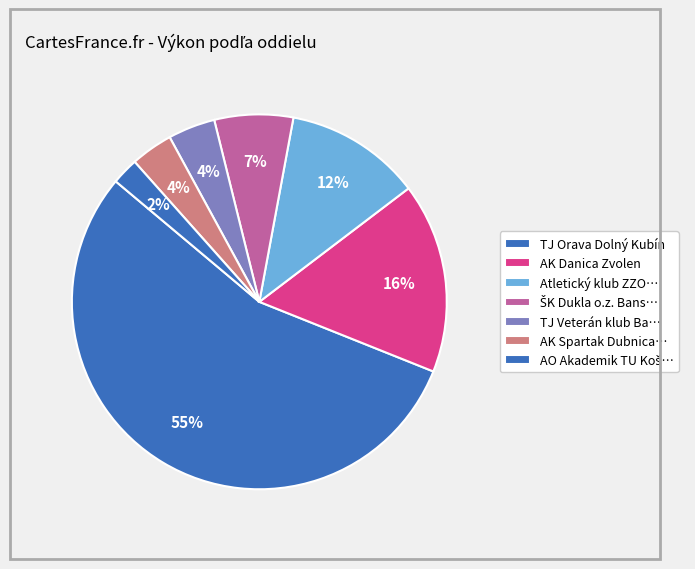

Count the number of slices in the pie.

7